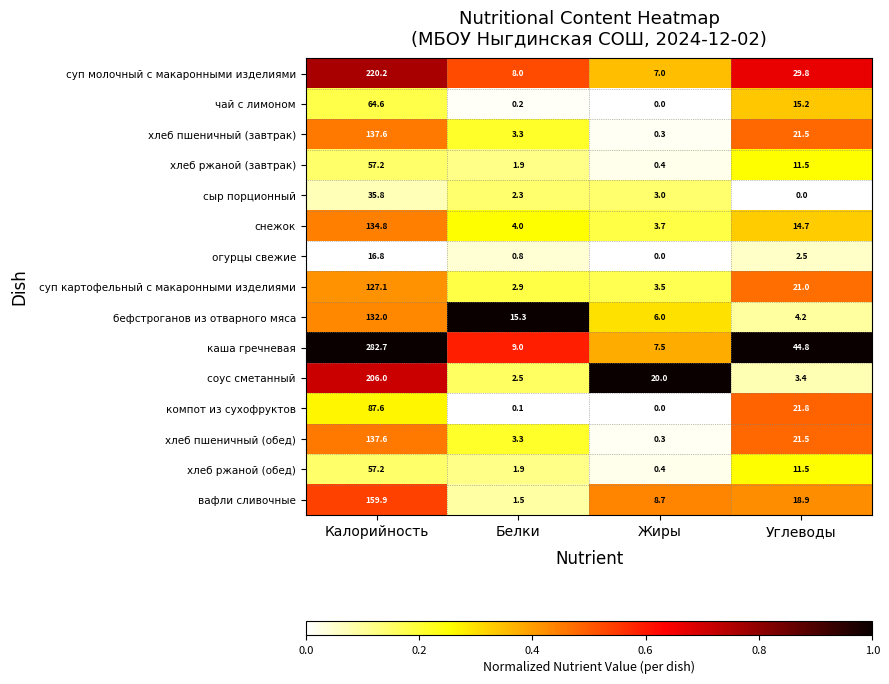

Which series has the largest range (max minus min)?

каша гречневая